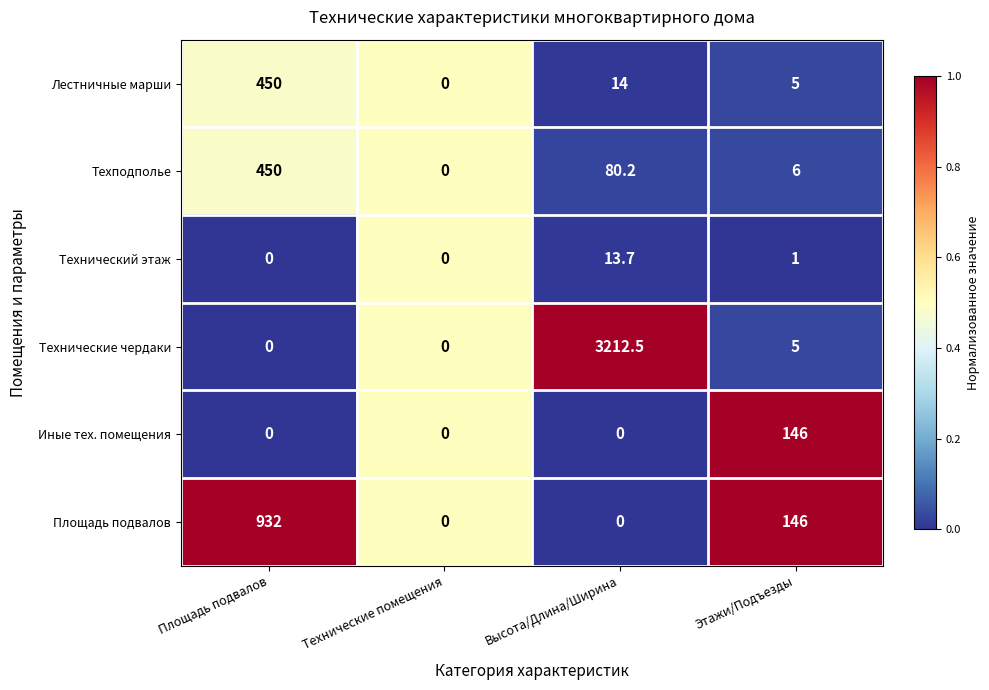

What is the difference between the Технический этаж values at Площадь подвалов and Высота/Длина/Ширина?

13.7